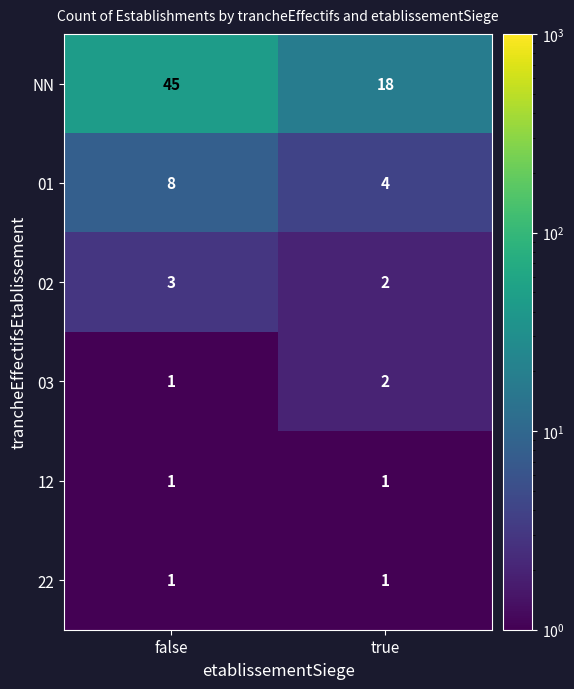

Which series has the largest total across all categories?

NN